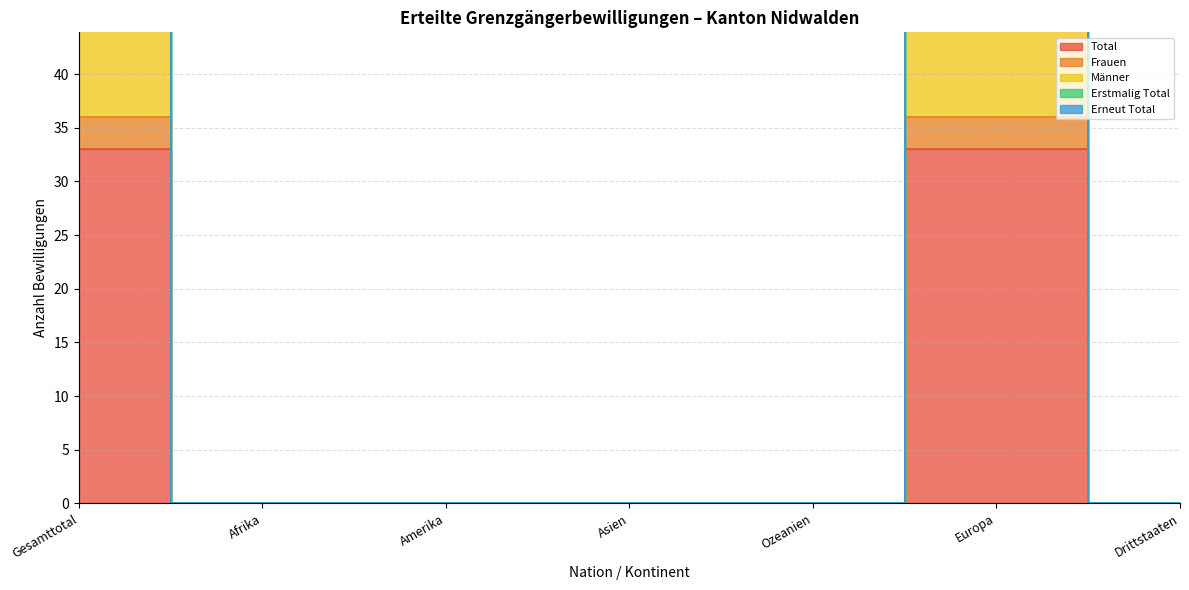

Reading right to left, list all the values displayed in this chart.

Total: 0	33	0	0	0	0	33
Frauen: 0	99	0	0	0	0	99
Männer: 0	36	0	0	0	0	36
Erstmalig Total: 0	86	0	0	0	0	86
Erneut Total: 0	66	0	0	0	0	66